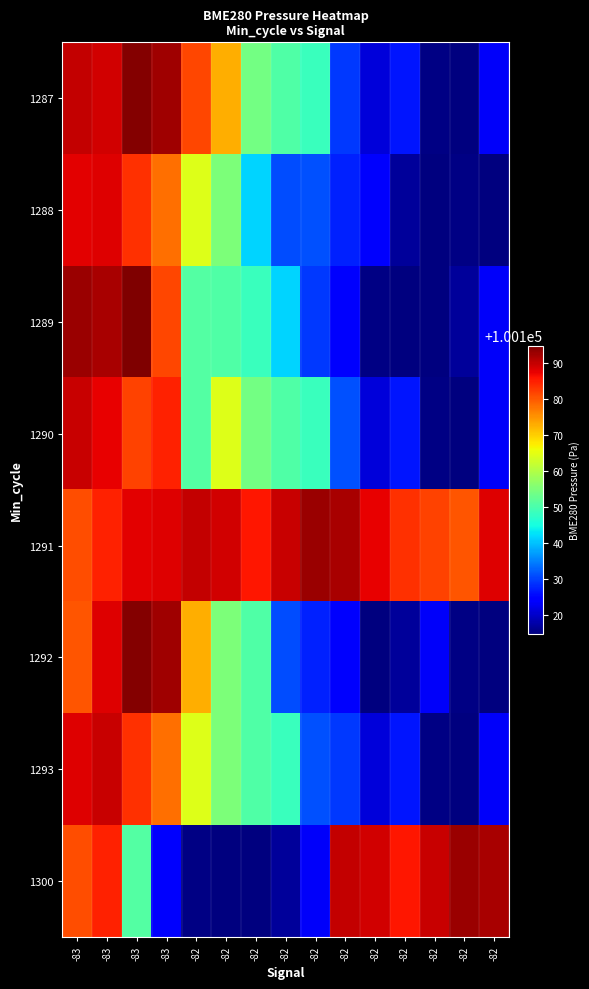

Reading left to right, list all the values displayed in this chart.

1287: -83=100189.7	-83=100189.0	-83=100194.4	-83=100192.2	-82=100181.6	-82=100172.6	-82=100153.8	-82=100150.6	-82=100148.3	-82=100129.3	-82=100121.1	-82=100126.3	-82=100115.1	-82=100114.7	-82=100123.3
1288: -83=100187.6	-83=100187.9	-83=100183.3	-83=100178.2	-82=100164.2	-82=100154.9	-82=100141.5	-82=100130.9	-82=100131.1	-82=100127.4	-82=100123.6	-82=100116.9	-82=100114.9	-82=100115.1	-82=100114.7
1289: -83=100192.6	-83=100191.9	-83=100194.7	-83=100181.6	-82=100150.8	-82=100150.6	-82=100148.3	-82=100141.5	-82=100129.3	-82=100123.6	-82=100115.1	-82=100114.7	-82=100114.9	-82=100116.9	-82=100123.3
1290: -83=100189.7	-83=100187.4	-83=100181.7	-83=100184.5	-82=100150.8	-82=100164.2	-82=100153.8	-82=100150.6	-82=100148.3	-82=100131.1	-82=100121.1	-82=100126.3	-82=100115.1	-82=100114.7	-82=100123.3
1291: -83=100180.9	-83=100184.5	-83=100187.6	-83=100187.9	-82=100189.7	-82=100189.0	-82=100185.4	-82=100189.7	-82=100192.6	-82=100191.9	-82=100187.4	-82=100183.3	-82=100181.7	-82=100180.3	-82=100188.1
1292: -83=100180.3	-83=100188.1	-83=100194.4	-83=100192.2	-82=100172.6	-82=100154.9	-82=100150.6	-82=100130.9	-82=100127.4	-82=100123.6	-82=100114.9	-82=100116.9	-82=100123.3	-82=100115.1	-82=100114.7
1293: -83=100187.9	-83=100189.7	-83=100183.3	-83=100178.2	-82=100164.2	-82=100154.9	-82=100150.6	-82=100148.3	-82=100131.1	-82=100129.3	-82=100121.1	-82=100126.3	-82=100115.1	-82=100114.7	-82=100123.3
1300: -83=100180.9	-83=100184.5	-83=100150.8	-83=100123.6	-82=100115.1	-82=100114.7	-82=100114.9	-82=100116.9	-82=100123.3	-82=100189.7	-82=100189.0	-82=100185.4	-82=100189.7	-82=100192.6	-82=100191.9